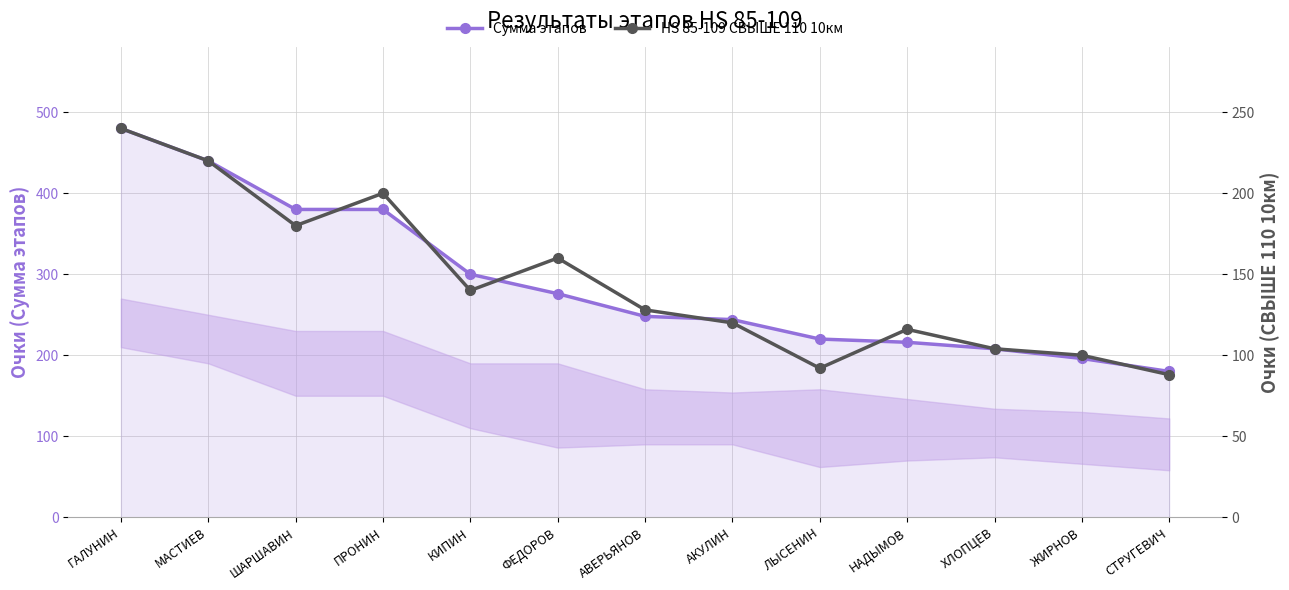

At which category does HS 85-109 СВЫШЕ 110 10км reach its first local valley?

ШАРШАВИН